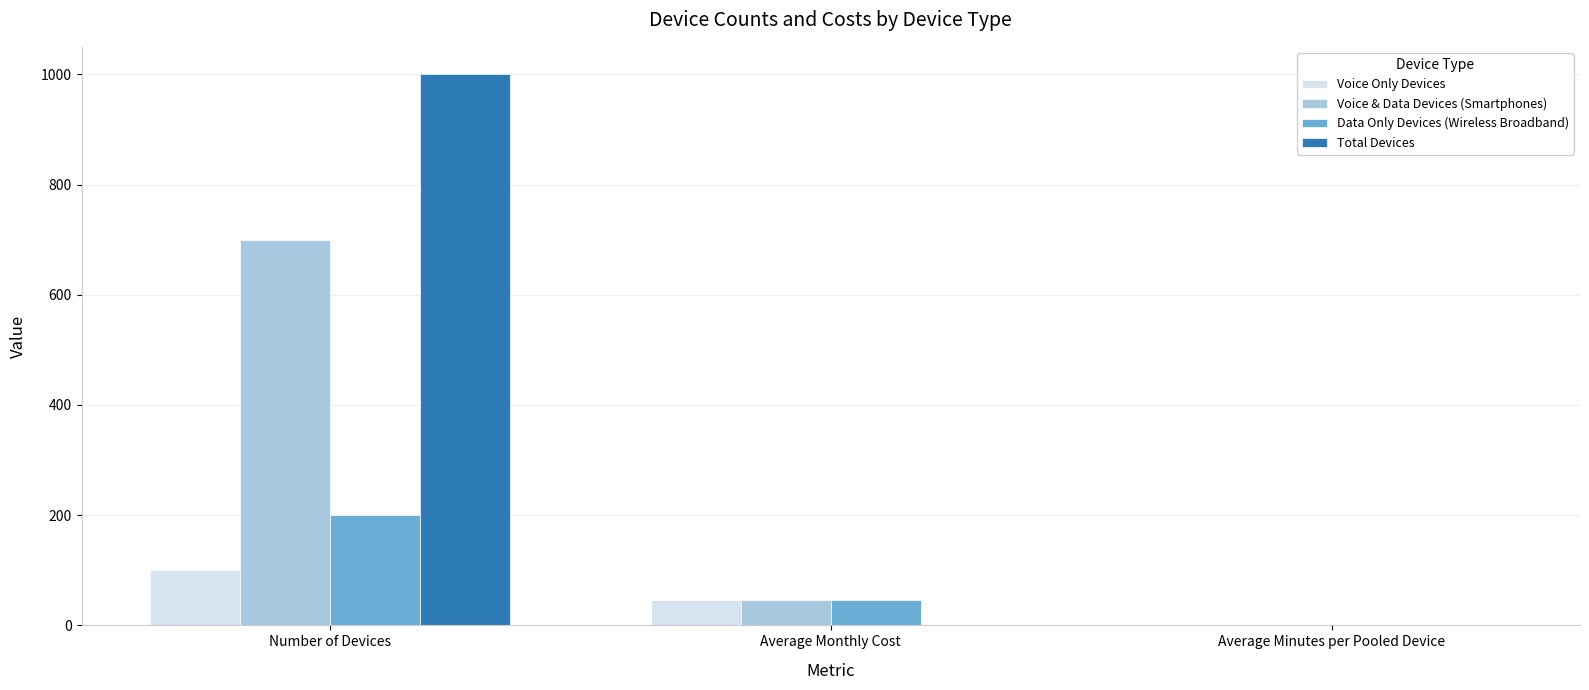

Reading left to right, extract all data points from this chart.

Voice Only Devices: 100.0	45.7	0.0
Voice & Data Devices (Smartphones): 700.0	45.7	0.0
Data Only Devices (Wireless Broadband): 200.0	45.7	0.0
Total Devices: 1000.0	0.0	0.0